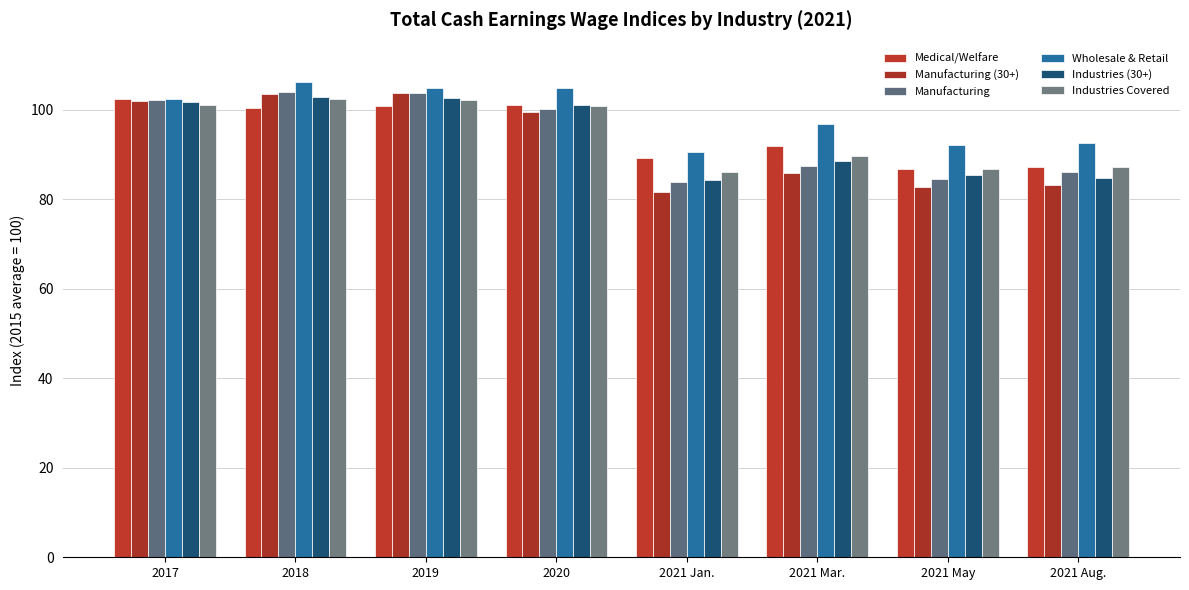

What is the spread (max minus min) of values at 2021 Aug.?

9.3